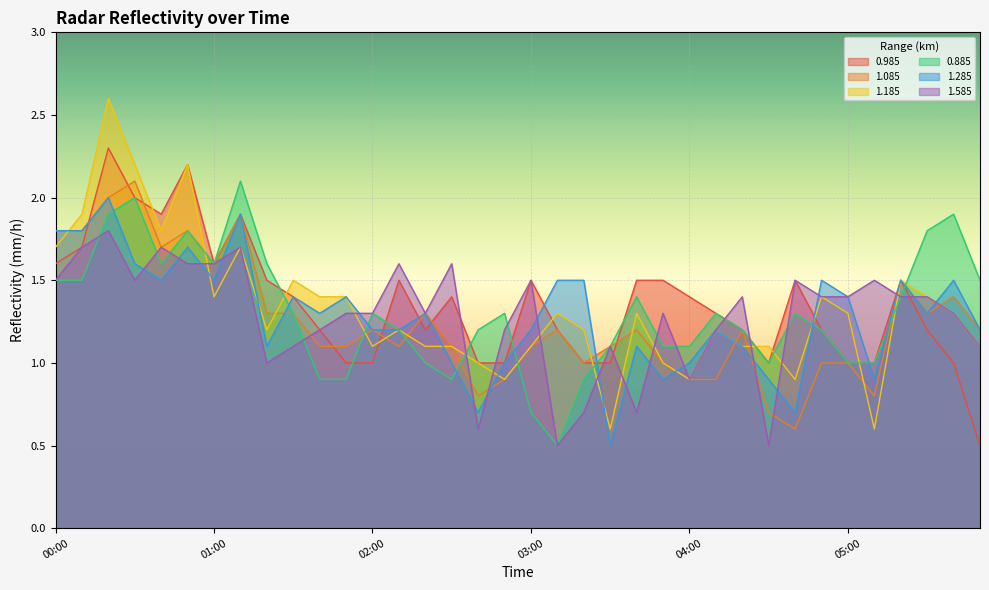

Rank the series at 00:10 from lowest to highest value.

0.885, 0.985, 1.585, 1.085, 1.285, 1.185